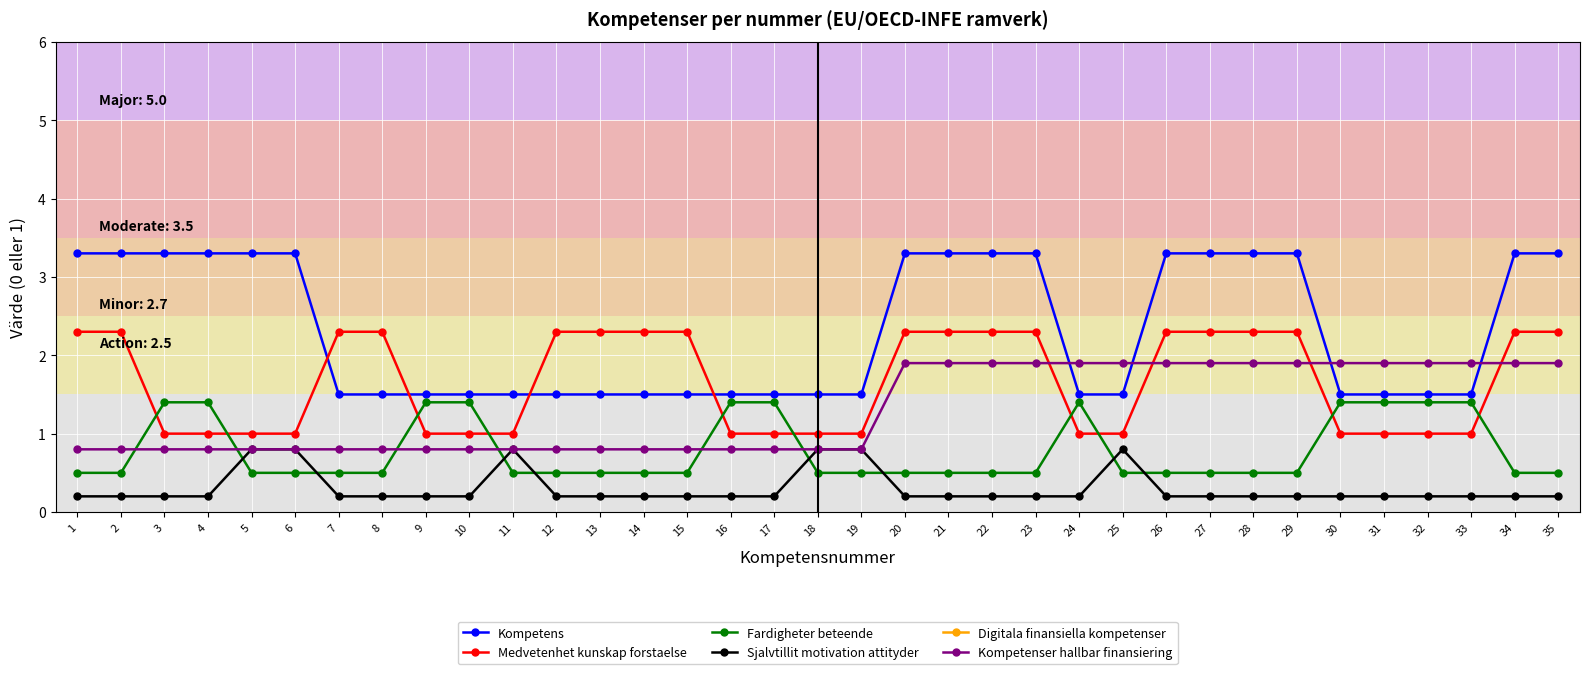

Reading left to right, list all the values displayed in this chart.

Kompetens: 3.3	3.3	3.3	3.3	3.3	3.3	1.5	1.5	1.5	1.5	1.5	1.5	1.5	1.5	1.5	1.5	1.5	1.5	1.5	3.3	3.3	3.3	3.3	1.5	1.5	3.3	3.3	3.3	3.3	1.5	1.5	1.5	1.5	3.3	3.3
Medvetenhet kunskap forstaelse: 2.3	2.3	1.0	1.0	1.0	1.0	2.3	2.3	1.0	1.0	1.0	2.3	2.3	2.3	2.3	1.0	1.0	1.0	1.0	2.3	2.3	2.3	2.3	1.0	1.0	2.3	2.3	2.3	2.3	1.0	1.0	1.0	1.0	2.3	2.3
Fardigheter beteende: 0.5	0.5	1.4	1.4	0.5	0.5	0.5	0.5	1.4	1.4	0.5	0.5	0.5	0.5	0.5	1.4	1.4	0.5	0.5	0.5	0.5	0.5	0.5	1.4	0.5	0.5	0.5	0.5	0.5	1.4	1.4	1.4	1.4	0.5	0.5
Sjalvtillit motivation attityder: 0.2	0.2	0.2	0.2	0.8	0.8	0.2	0.2	0.2	0.2	0.8	0.2	0.2	0.2	0.2	0.2	0.2	0.8	0.8	0.2	0.2	0.2	0.2	0.2	0.8	0.2	0.2	0.2	0.2	0.2	0.2	0.2	0.2	0.2	0.2
Digitala finansiella kompetenser: -0.1	-0.1	-0.1	-0.1	-0.1	-0.1	-0.1	-0.1	-0.1	-0.1	-0.1	-0.1	-0.1	-0.1	-0.1	-0.1	-0.1	-0.1	-0.1	-0.1	-0.1	-0.1	-0.1	-0.1	-0.1	-0.1	-0.1	-0.1	-0.1	-0.1	-0.1	-0.1	-0.1	-0.1	-0.1
Kompetenser hallbar finansiering: 0.8	0.8	0.8	0.8	0.8	0.8	0.8	0.8	0.8	0.8	0.8	0.8	0.8	0.8	0.8	0.8	0.8	0.8	0.8	1.9	1.9	1.9	1.9	1.9	1.9	1.9	1.9	1.9	1.9	1.9	1.9	1.9	1.9	1.9	1.9